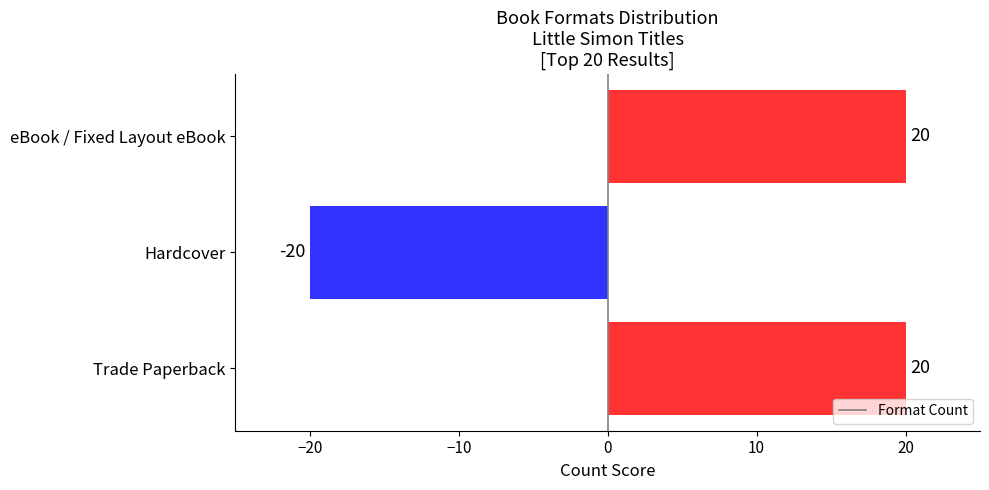

Which label corresponds to the smallest value in the chart?

Hardcover